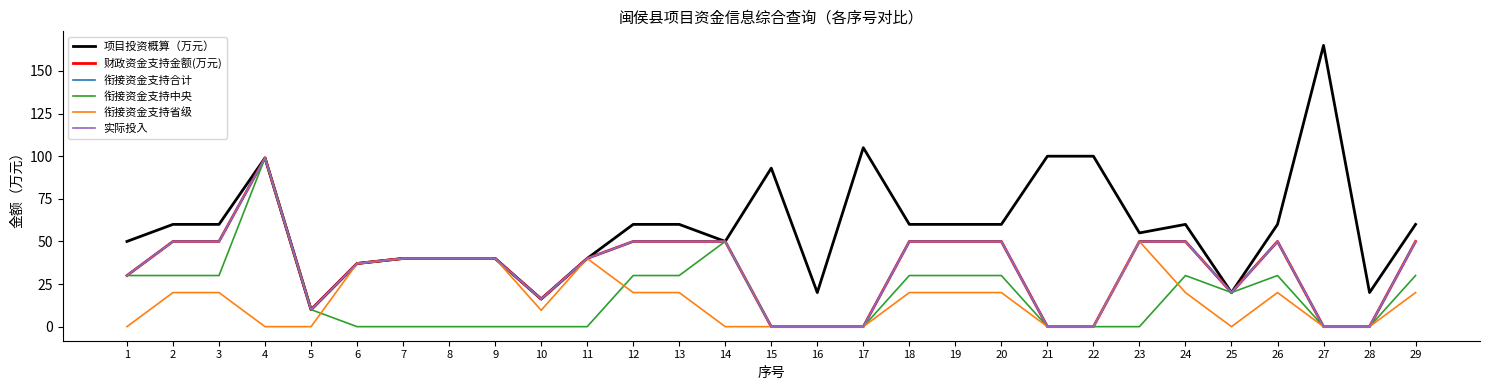

How many interior local peaks does the 衔接资金支持省级 series have?

3